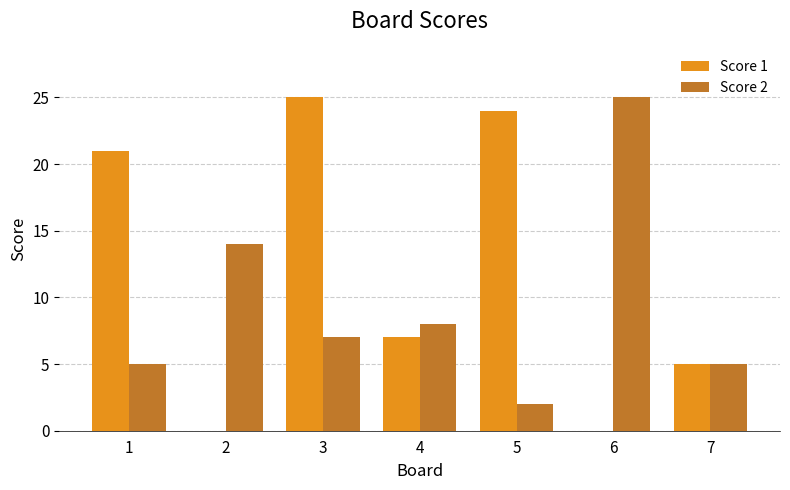

What is the maximum value shown in the chart?

25